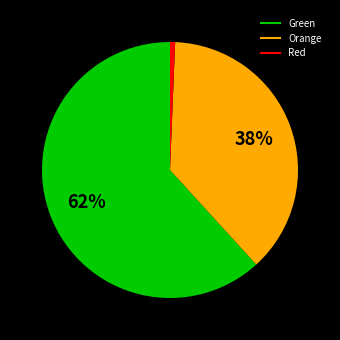

Does any single category account for the majority?

Yes